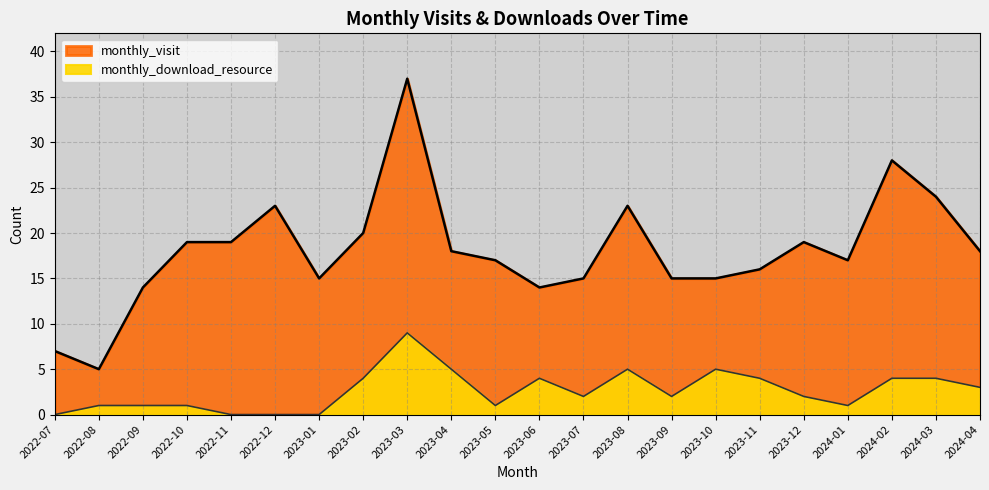

Does the chart display data point markers on the line(s)?

No